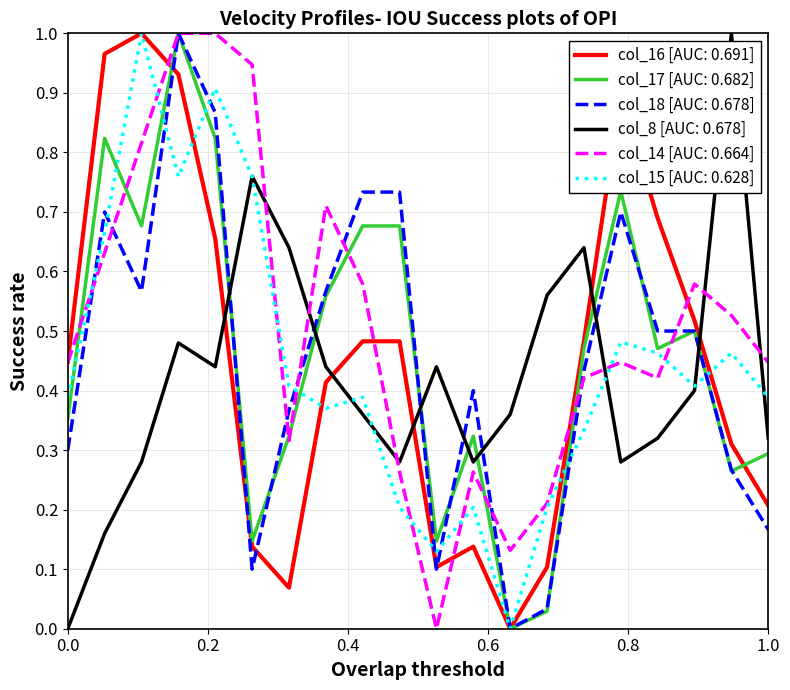

Which series has the largest total across all categories?

col_14 [AUC: 0.664]